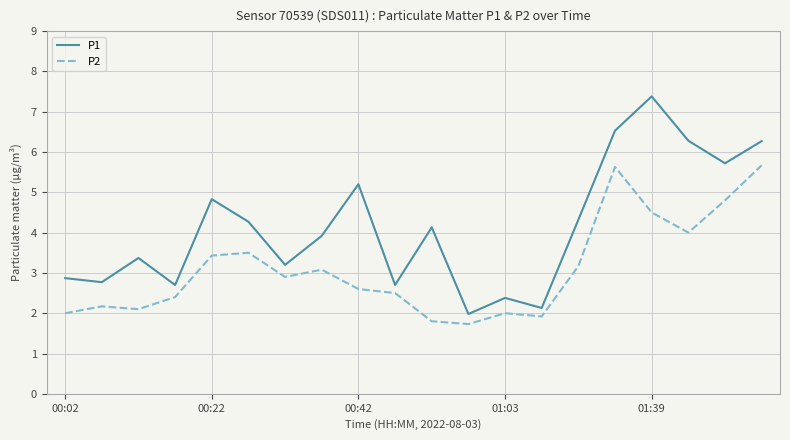

Is this an area chart (filled region under the line)?

No